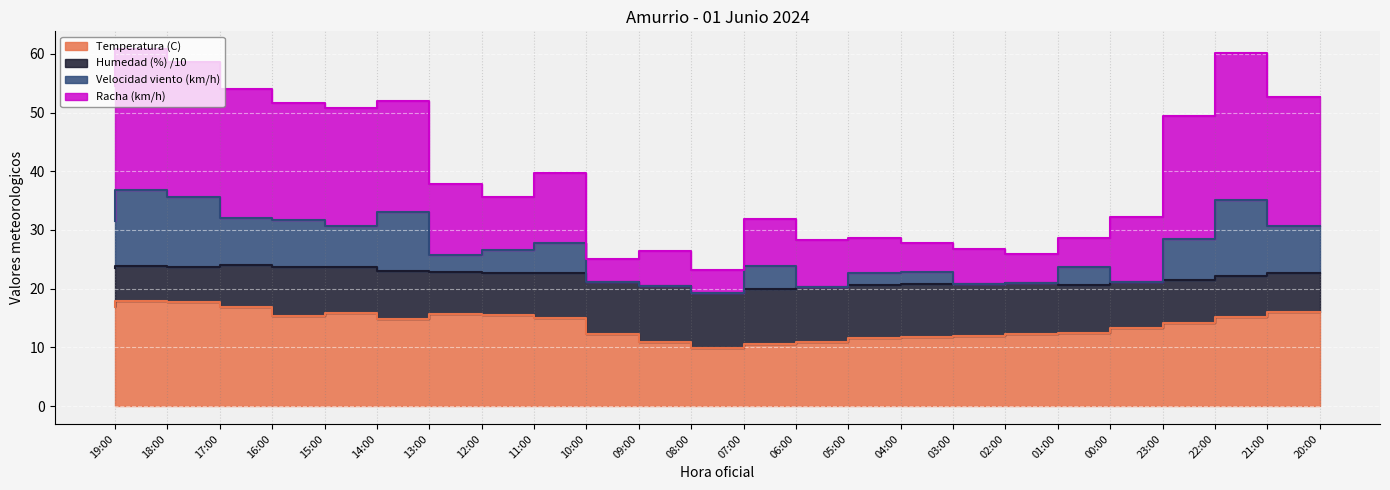

At which label does Velocidad del viento (km/h) reach its peak?

18:00